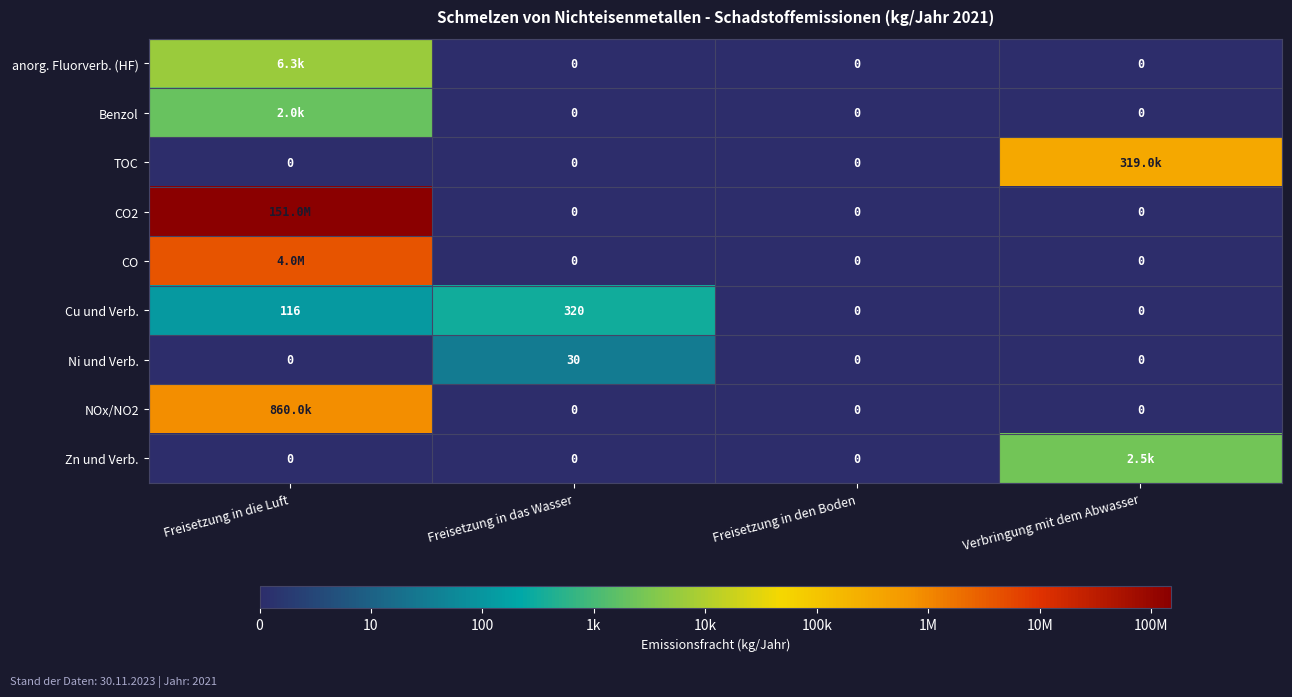

Where is Cu und Verb. nearest to the value 160?

Freisetzung in die Luft